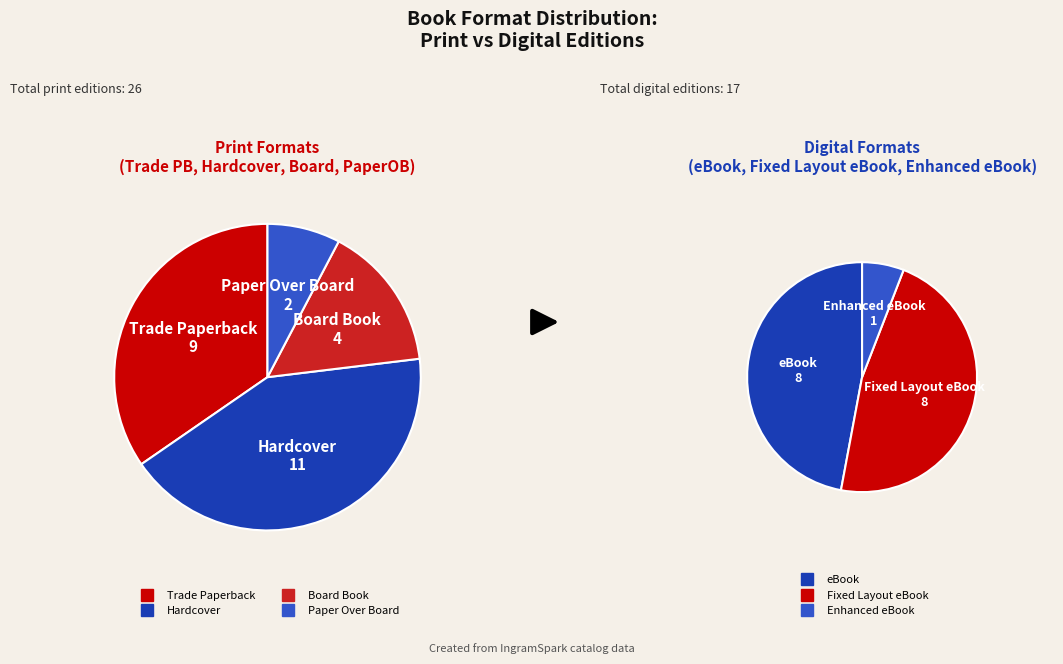

Do Trade Paperback and eBook together represent more than half of the pie?

No